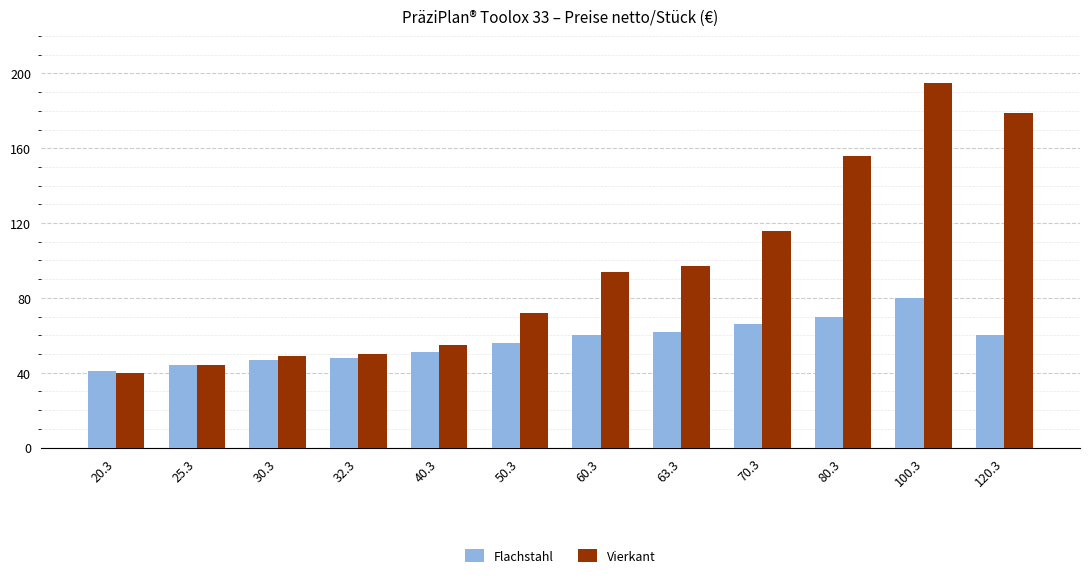

Rank the series by their maximum value, from highest to lowest.

Vierkant, Flachstahl